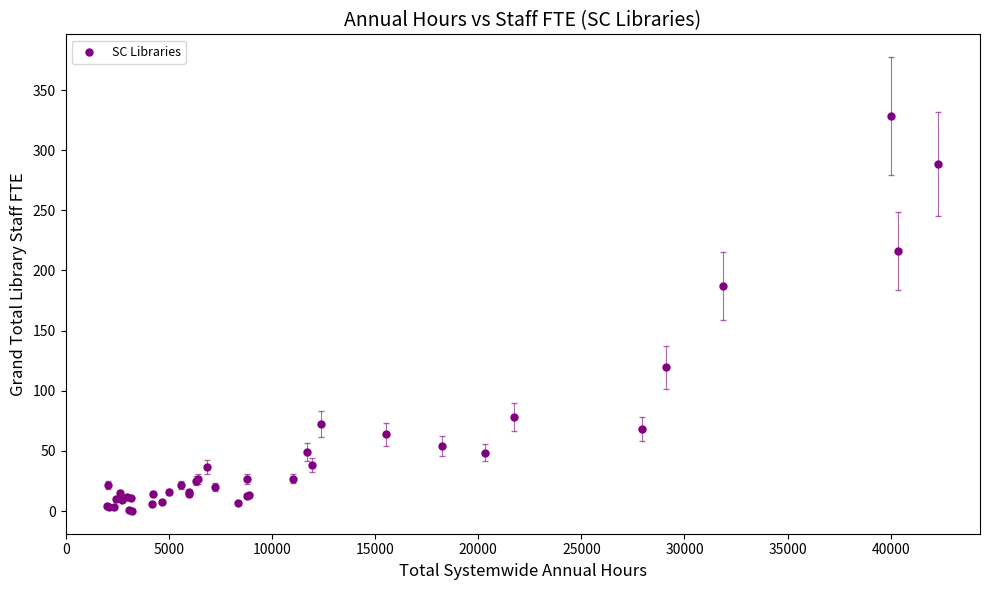

What Y value in the scatter plot is closest to 164?

187.3